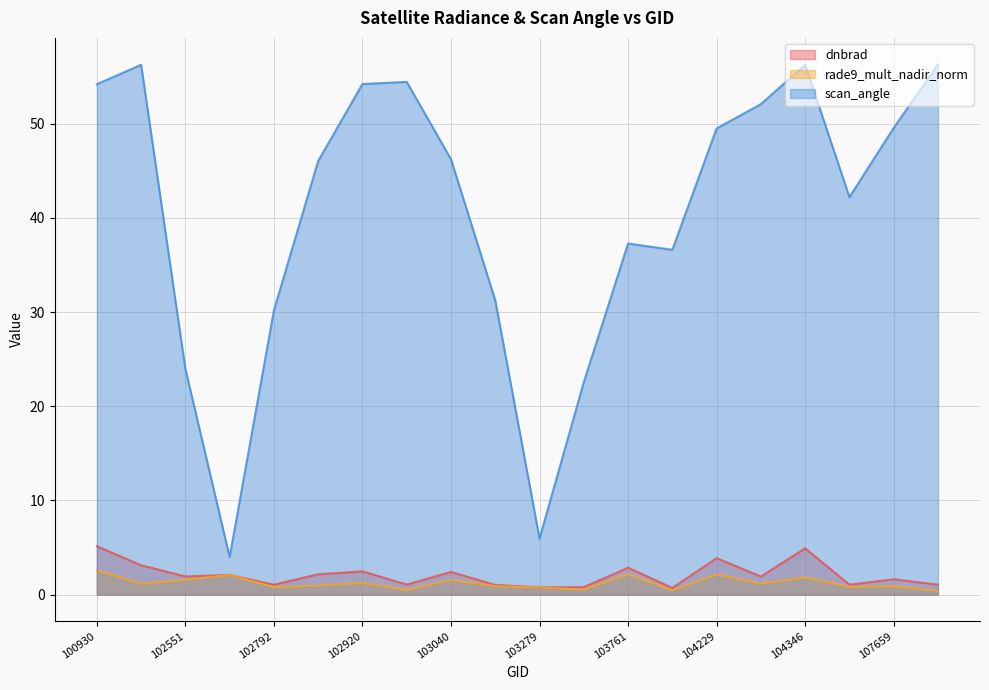

Is it true that rade9_mult_nadir_norm equals 2.5 at 103040?

False